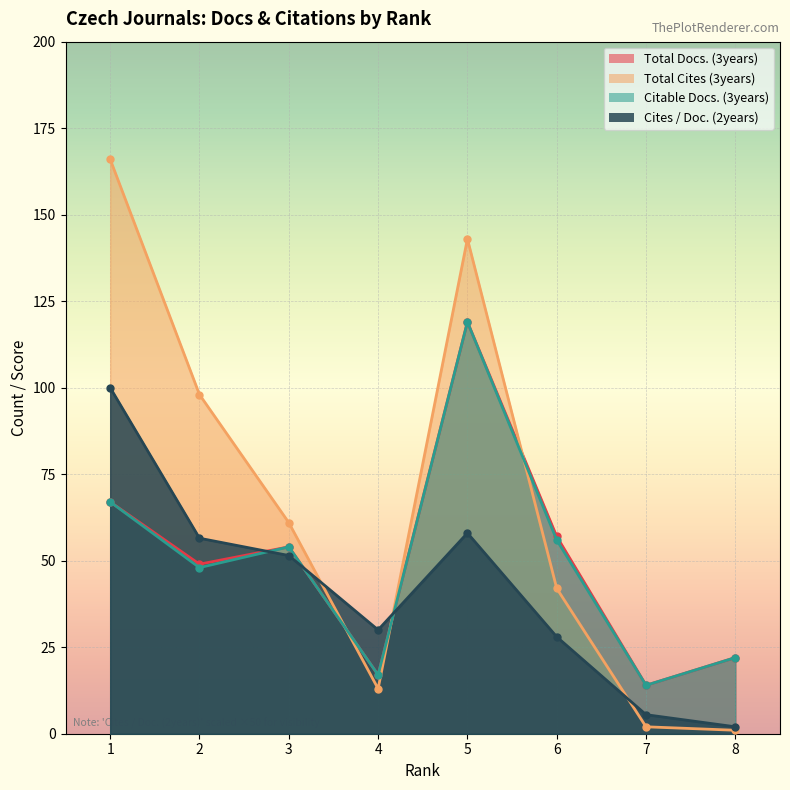

How many interior local peaks does the Total Cites (3years) series have?

1